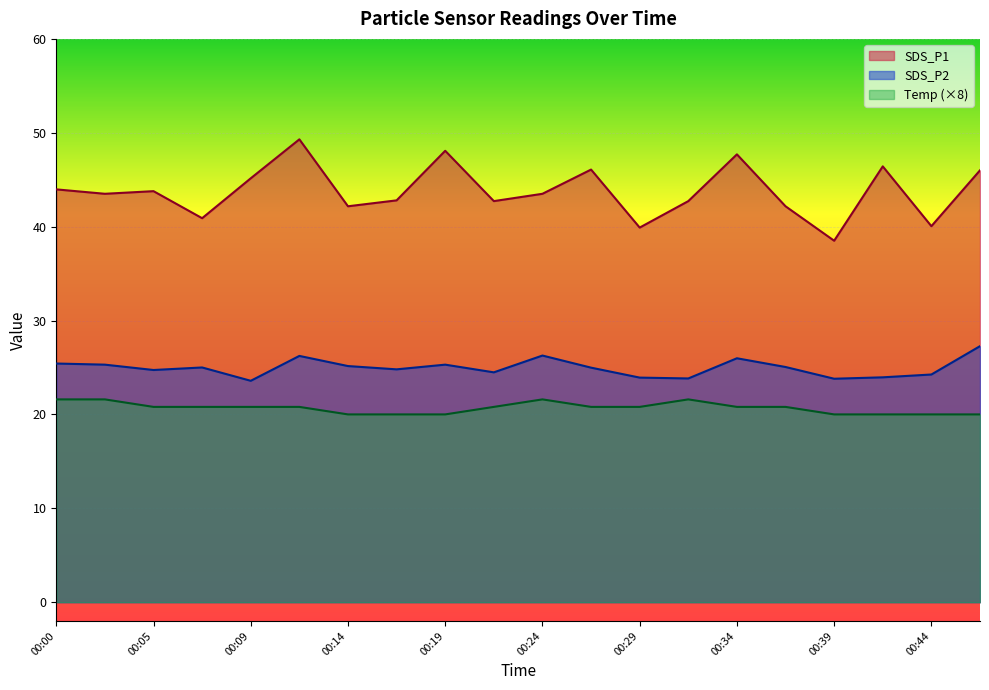

How many lines are shown in the chart?

3